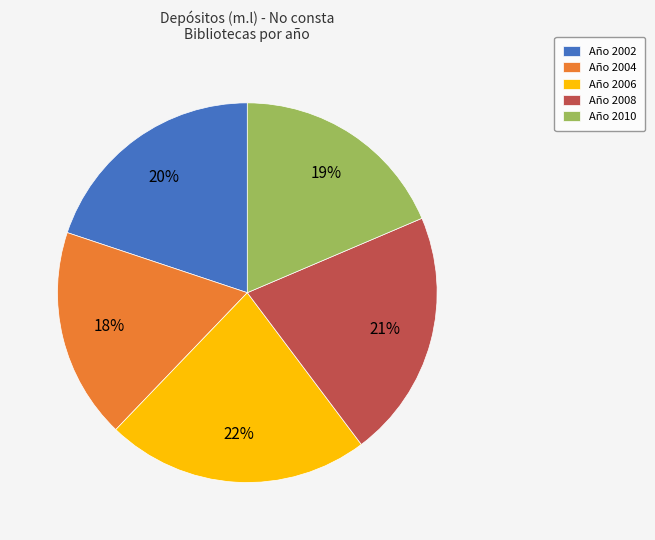

How many slices are in this pie chart?

5